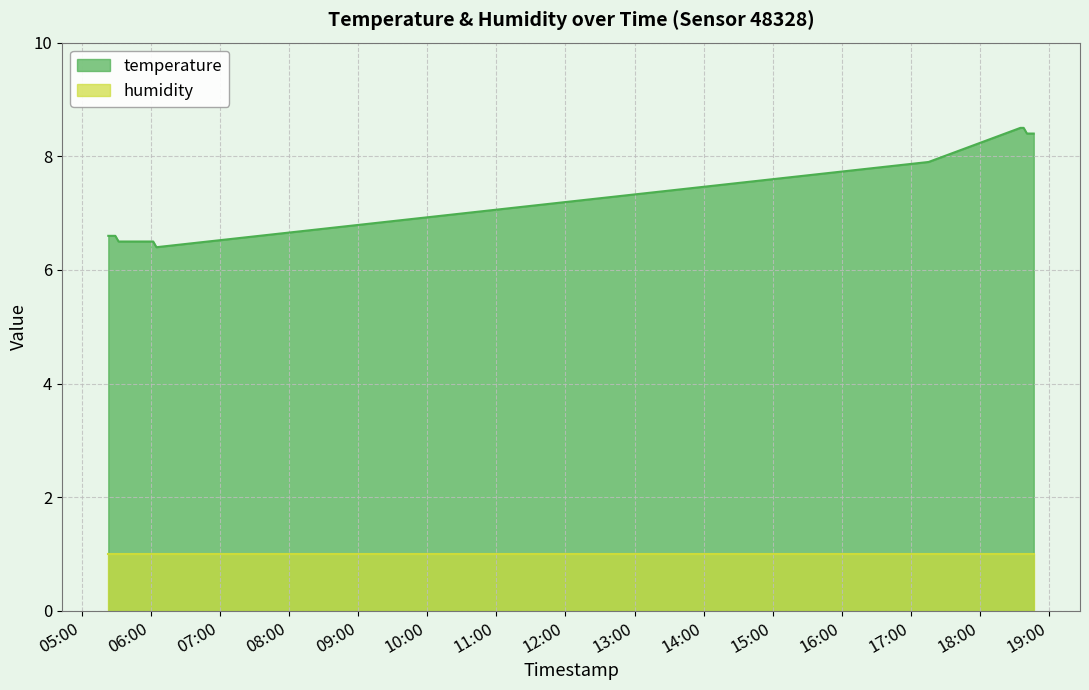

What is the change in value from 2023-12-20T05:29:08 to 2023-12-20T18:46:34?

+1.8